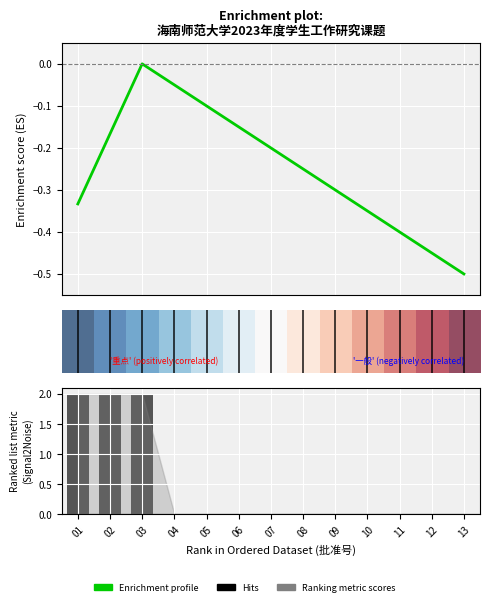

Is the value of Enrichment profile at 9 greater than the value of row_0 at 4?

No